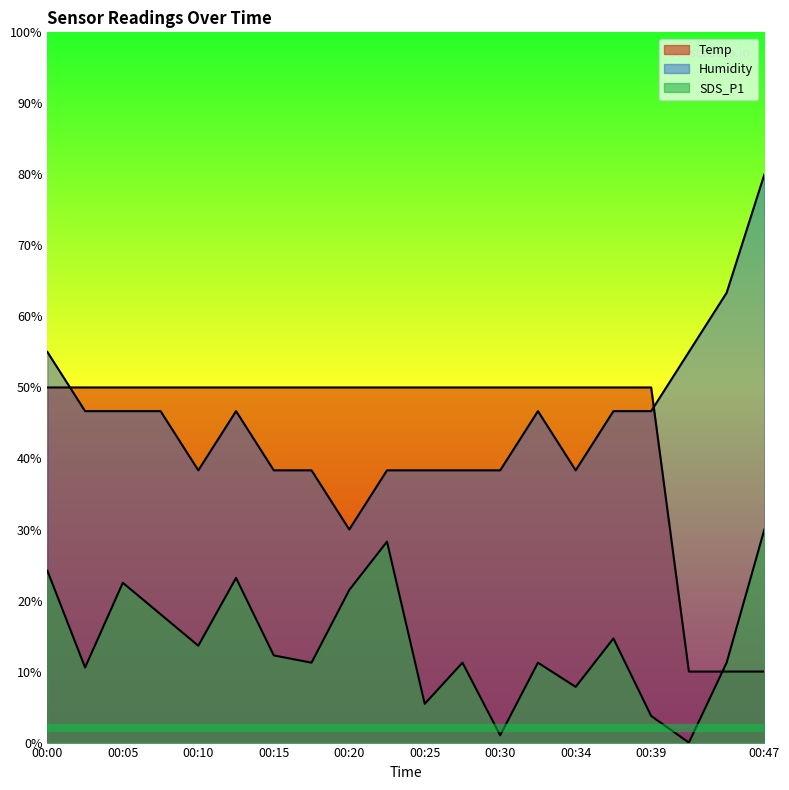

Where is the first local minimum for SDS_P1?

00:03